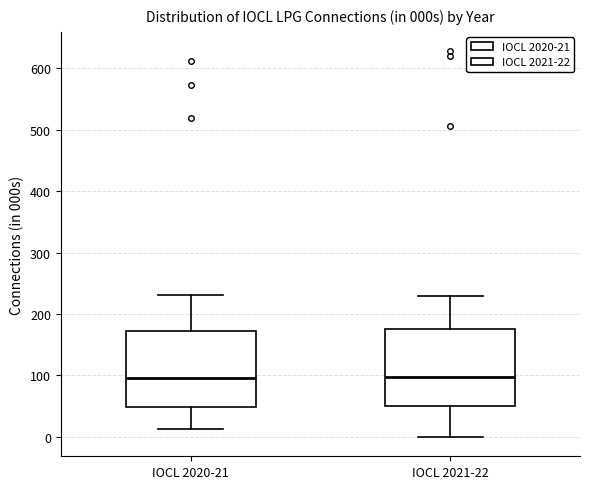

Reading left to right, read every box against the y-axis: the position of its median line, the range the box covers, and the ends of its whiskers. The values are not printed on the chart, so give them approximately, as read against the axis.

IOCL 2020-21: median 100, box 50 to 170, whiskers 10 to 230
IOCL 2021-22: median 100, box 50 to 170, whiskers 0 to 230